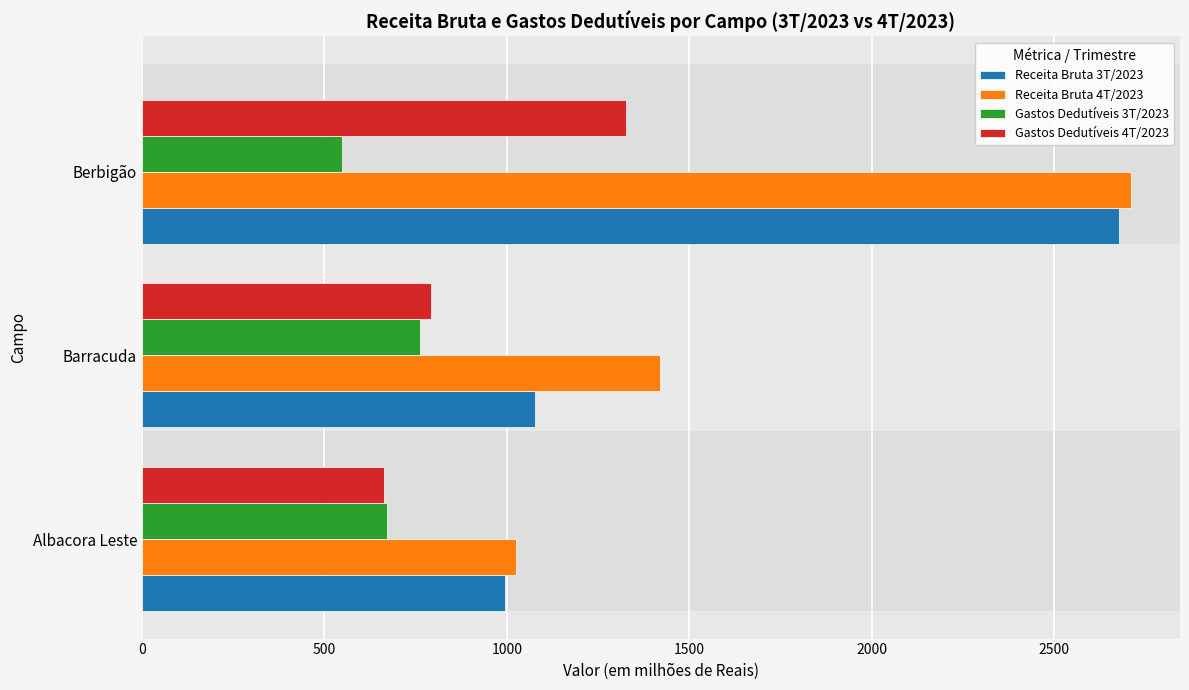

Is it true that Receita Bruta 4T/2023 equals 1947.0 at Barracuda?

False